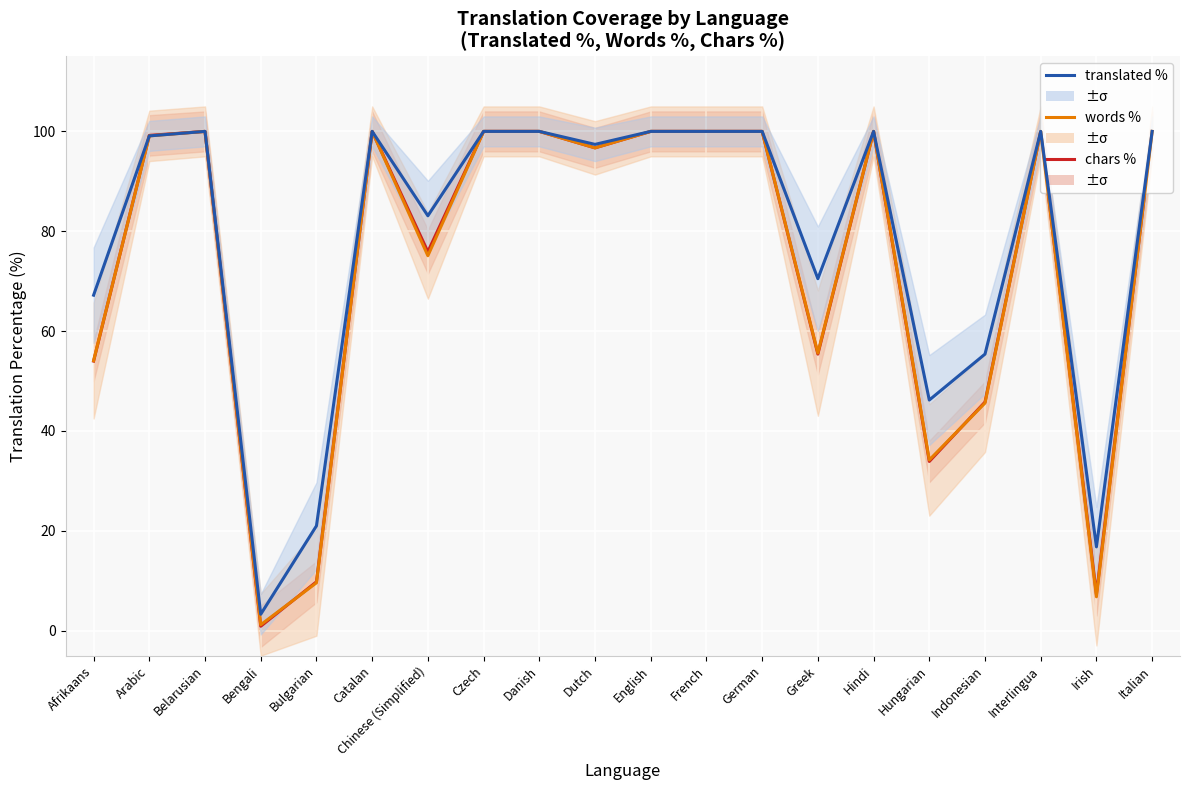

What is the label of the 6th point from the left?

Catalan